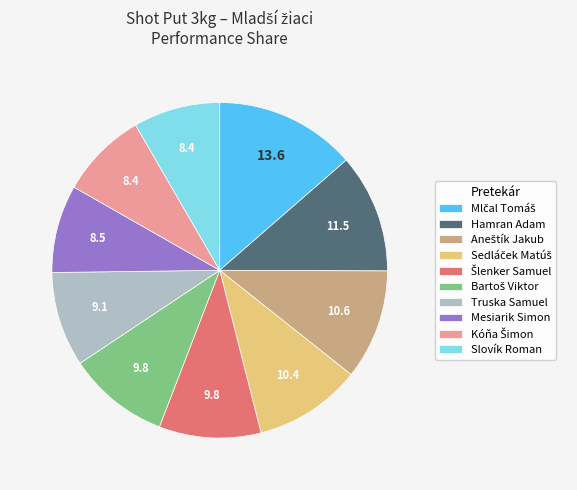

Is it true that Mesiarik Simon is 8% of the pie?

True